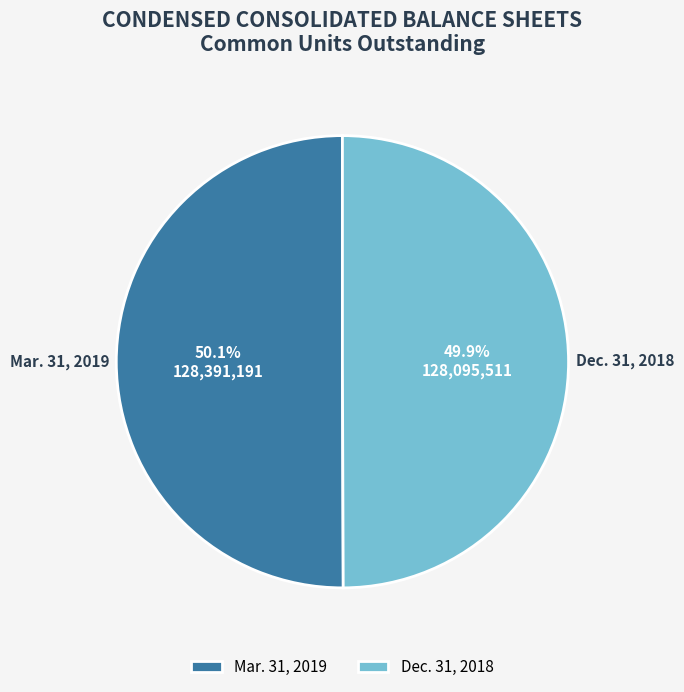

What portion of the pie excludes Mar. 31, 2019?

49.9%